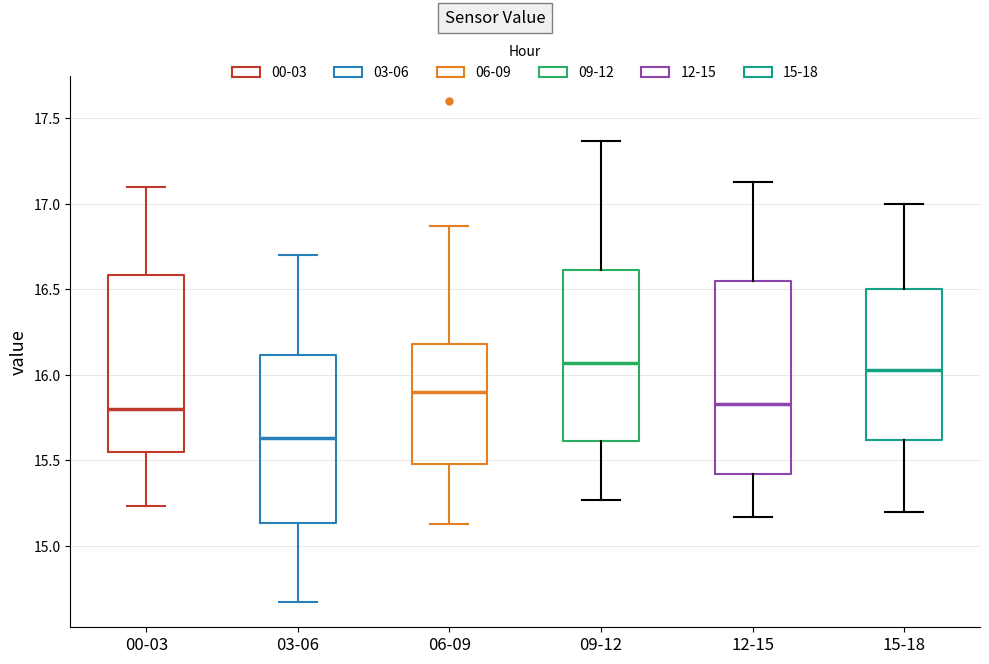

Where does the median line of the box for 12-15 sit on the y-axis? The values are not printed on the chart, so give them approximately, as read against the axis.

15.85